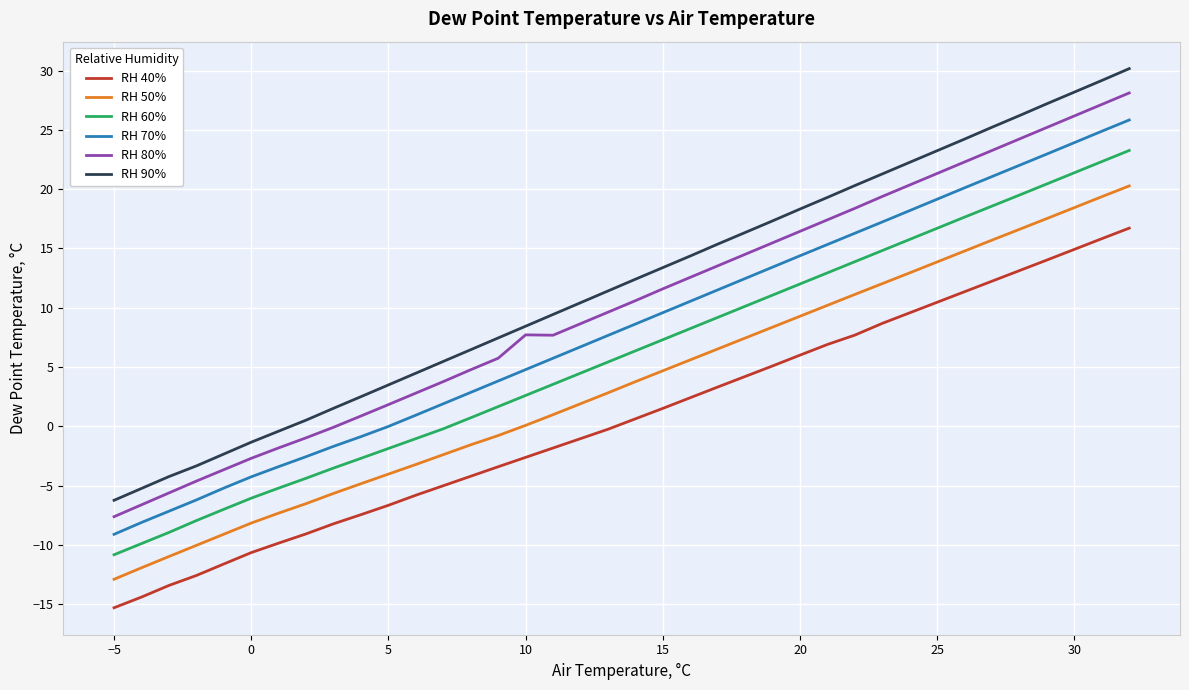

True or false: RH 50% and RH 80% cross at least once.

False